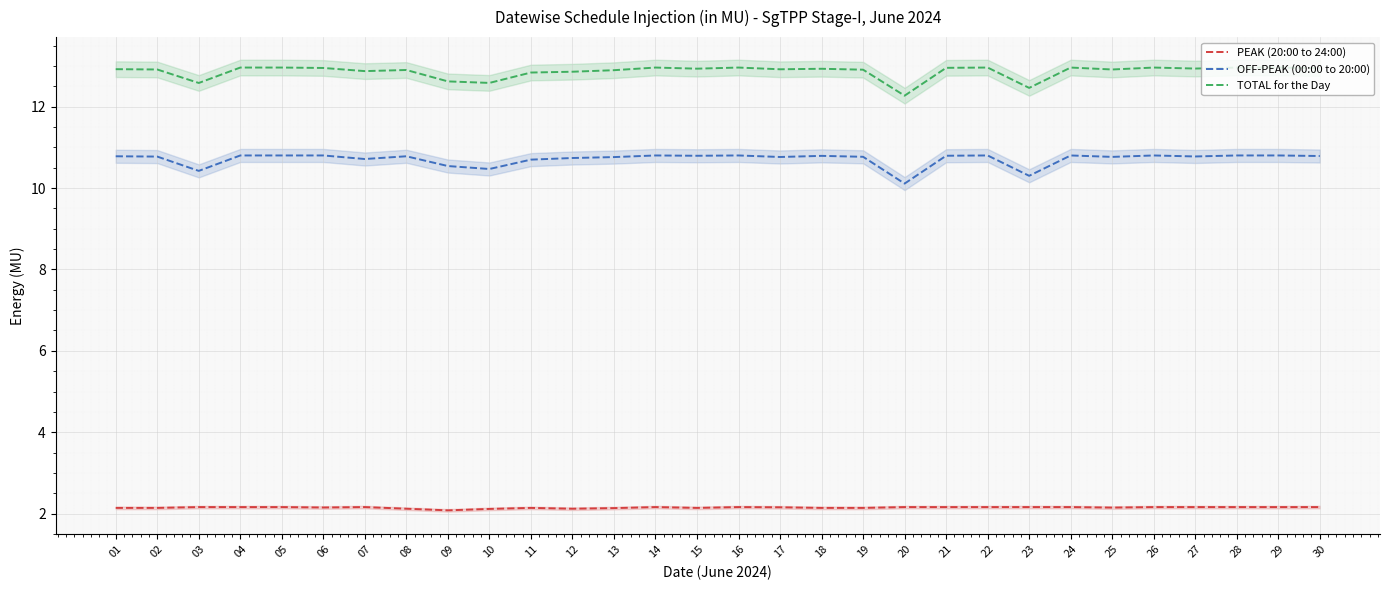

In OFF-PEAK (00:00 to 20:00), how many points are higher than both neighbors (excluding endpoints)?

7